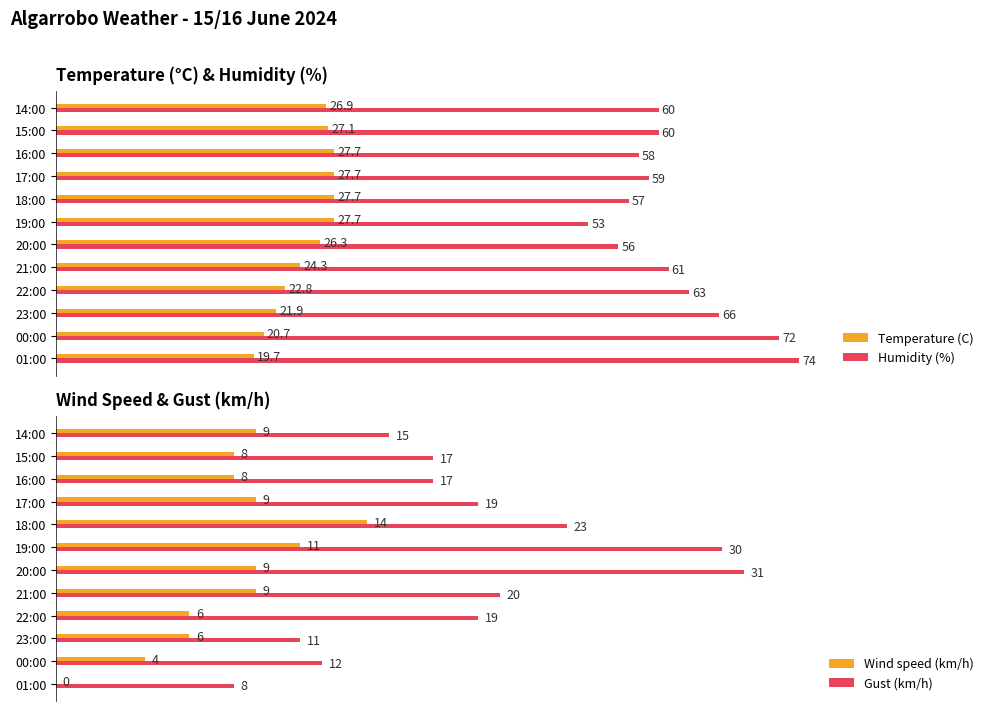

Which category has the highest value in the Gust (km/h) series?

20:00